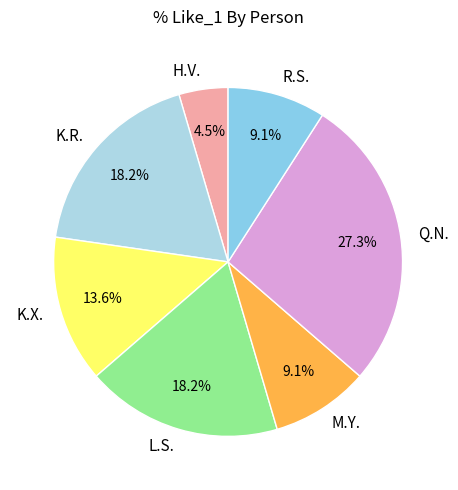

What is the total percentage of M.Y. and Q.N.?

36.4%